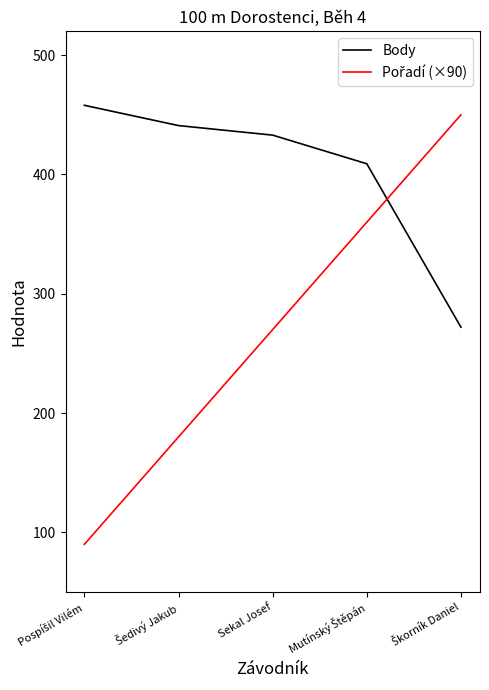

Which series has the largest total across all categories?

Body